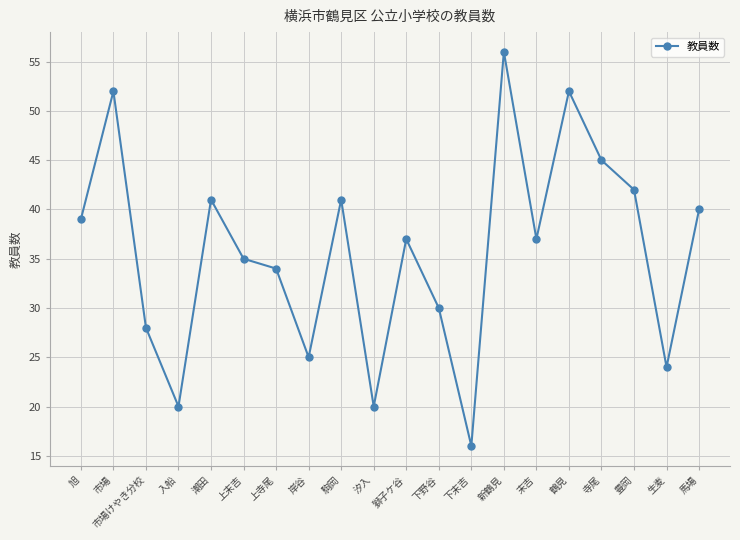

True or false: the data shows 16 at 下末吉.

True